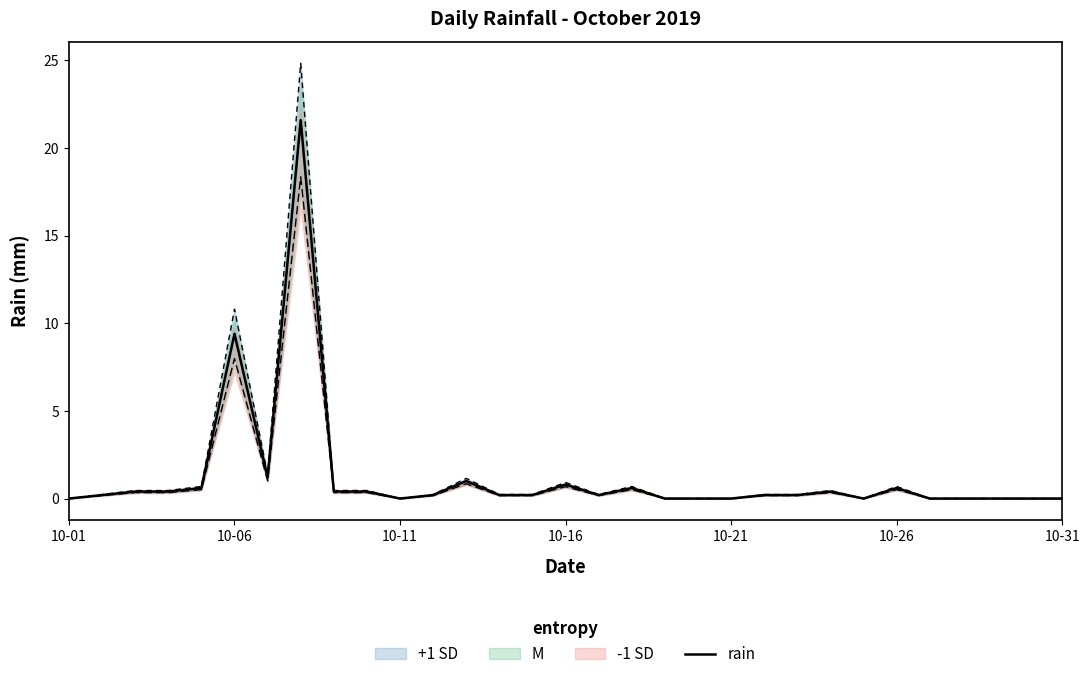

Is this an area chart (filled region under the line)?

No